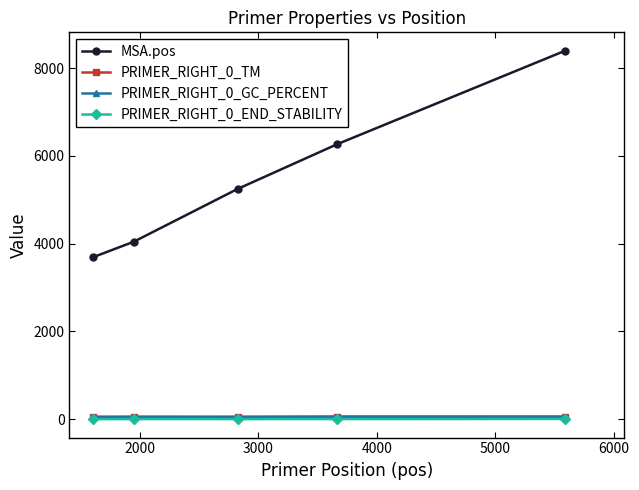

True or false: MSA.pos and PRIMER_RIGHT_0_GC_PERCENT intersect in this chart.

False